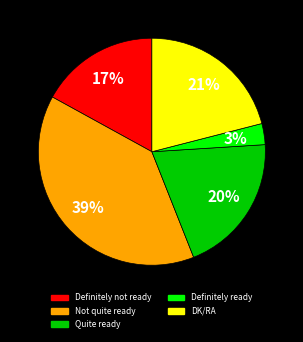

The DK/RA slice represents 21% of the pie. True or false?

True